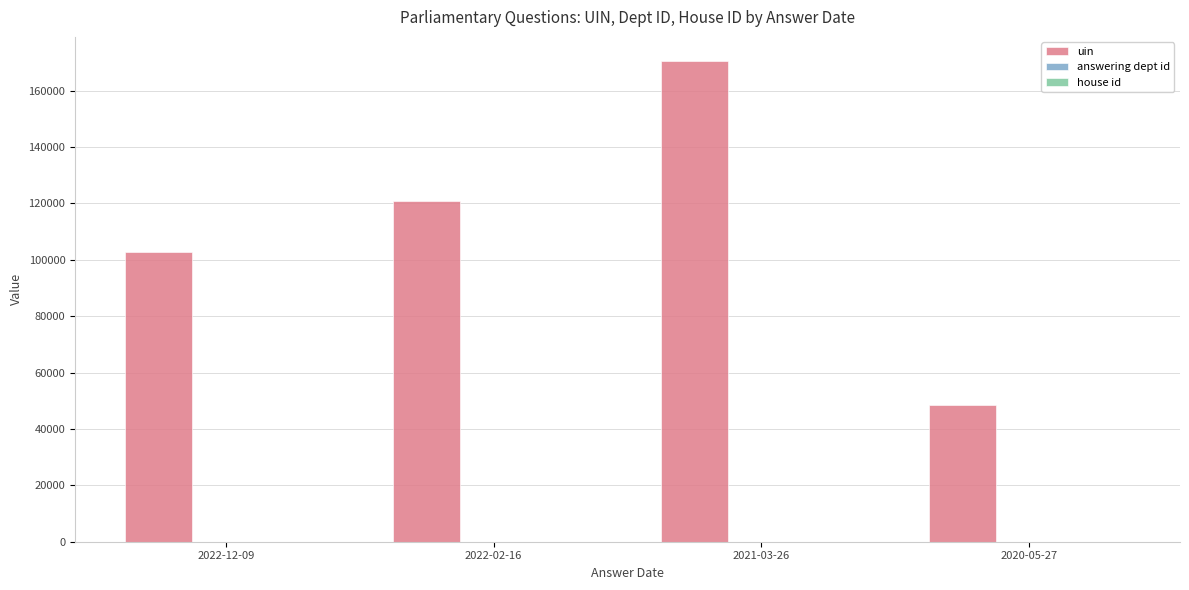

Which series changed the most between 2022-02-16 and 2021-03-26?

uin